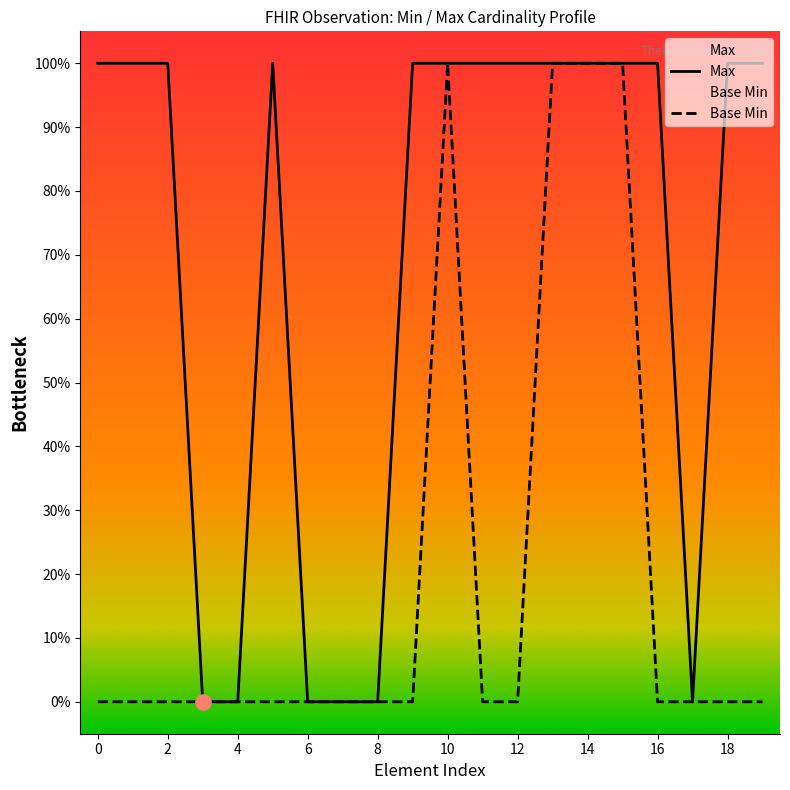

What are all the series names shown in the legend?

Max, Base Min